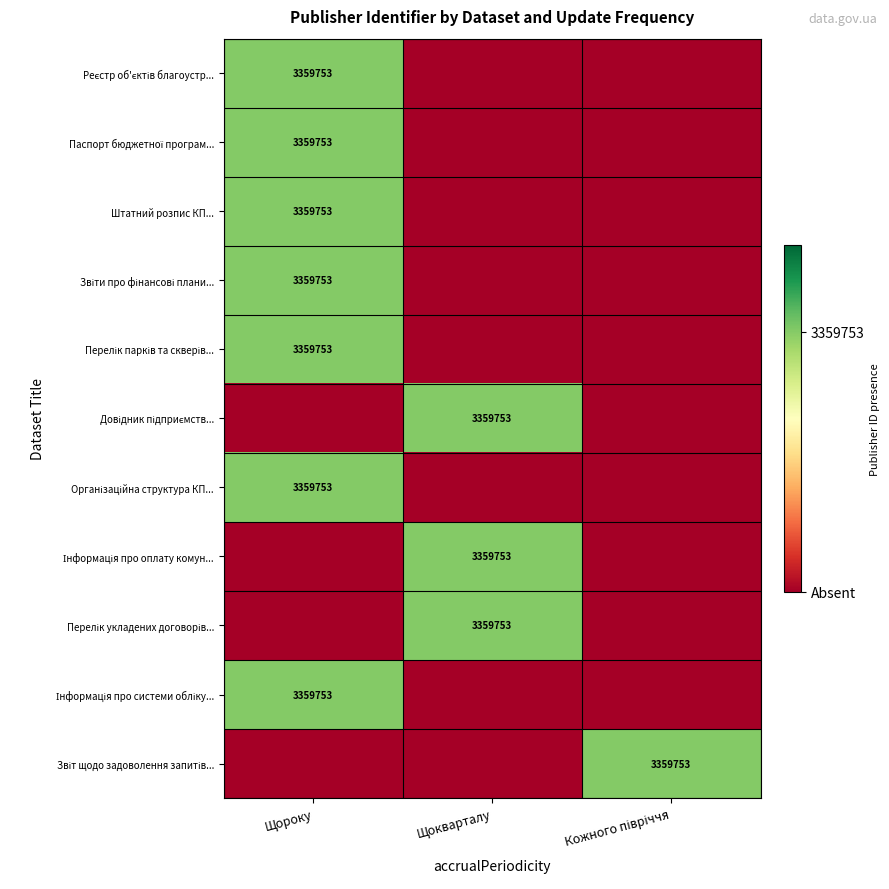

The value of Штатний розпис КП... at Щороку is 1299099. True or false?

False